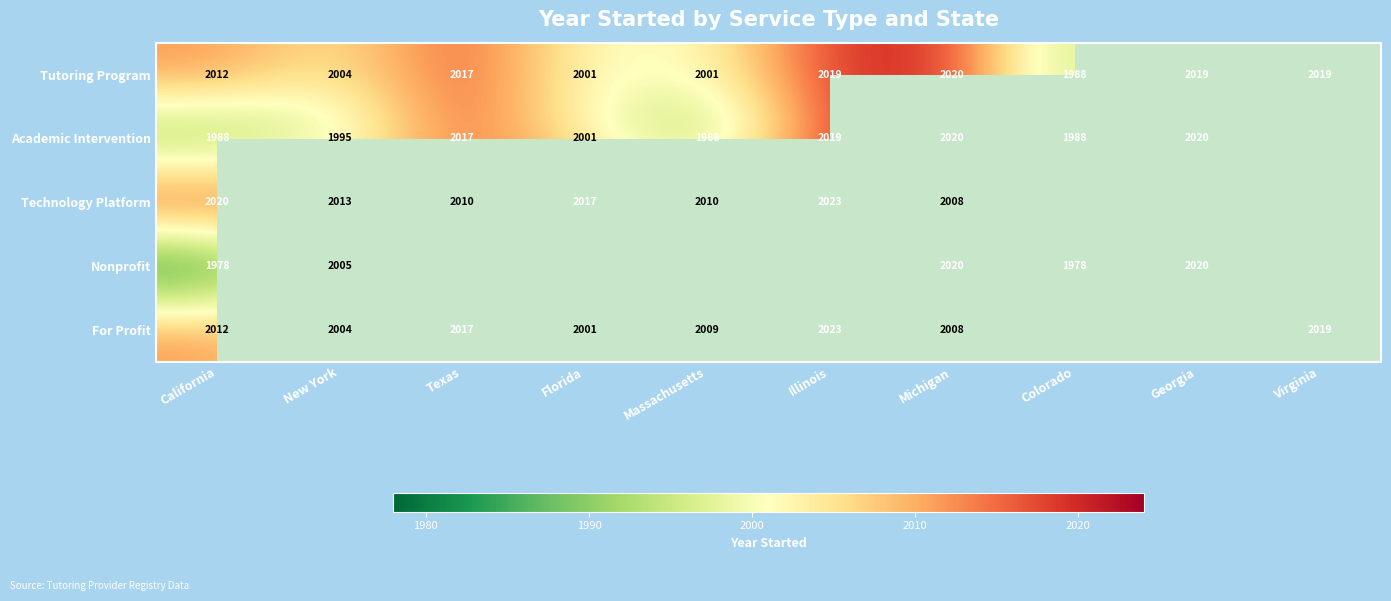

Which series changed the most between New York and Michigan?

Academic Intervention